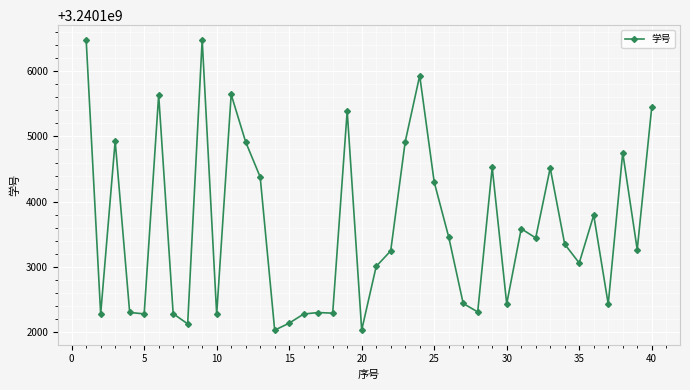

True or false: there are more than 1 points higher than both neighbors.

True